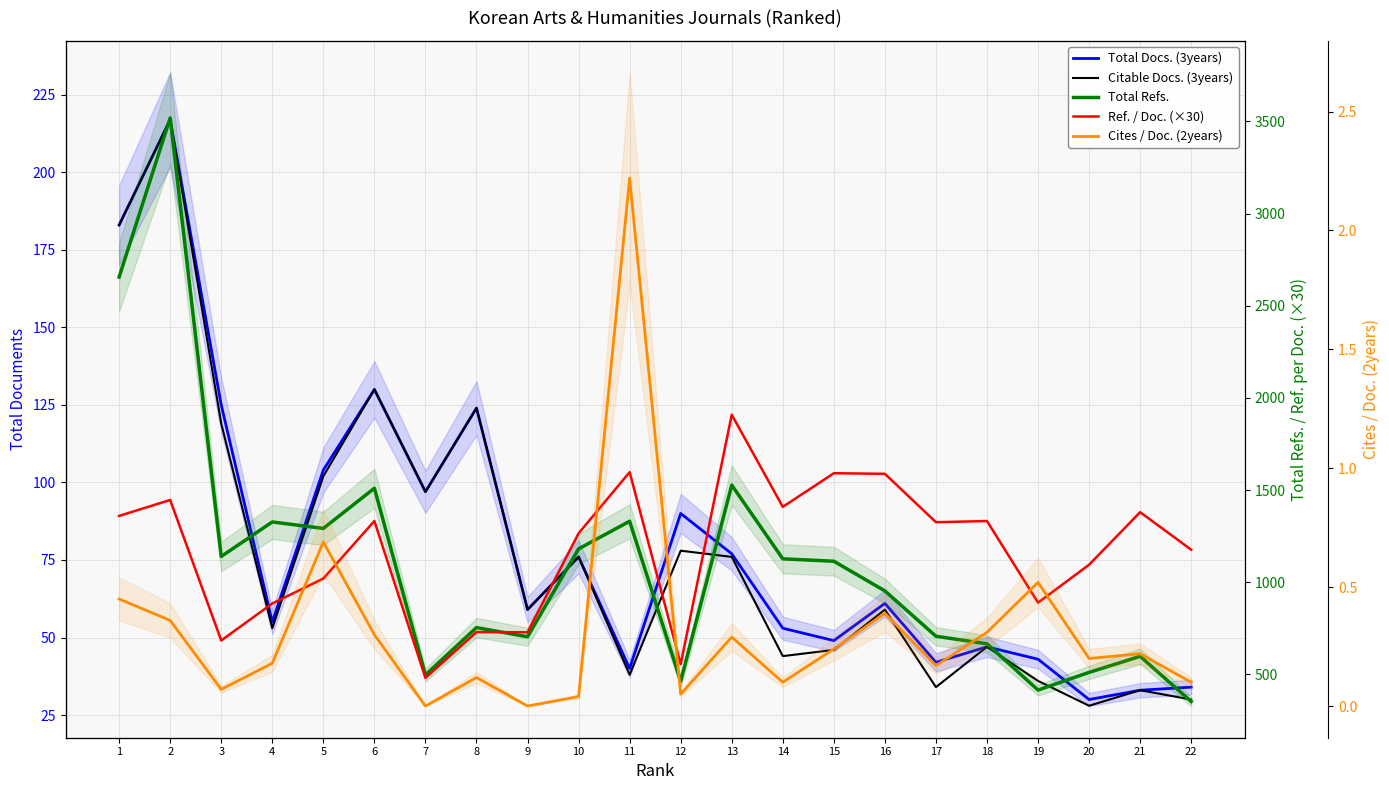

What is the average value of the Total Refs. series?

1106.6